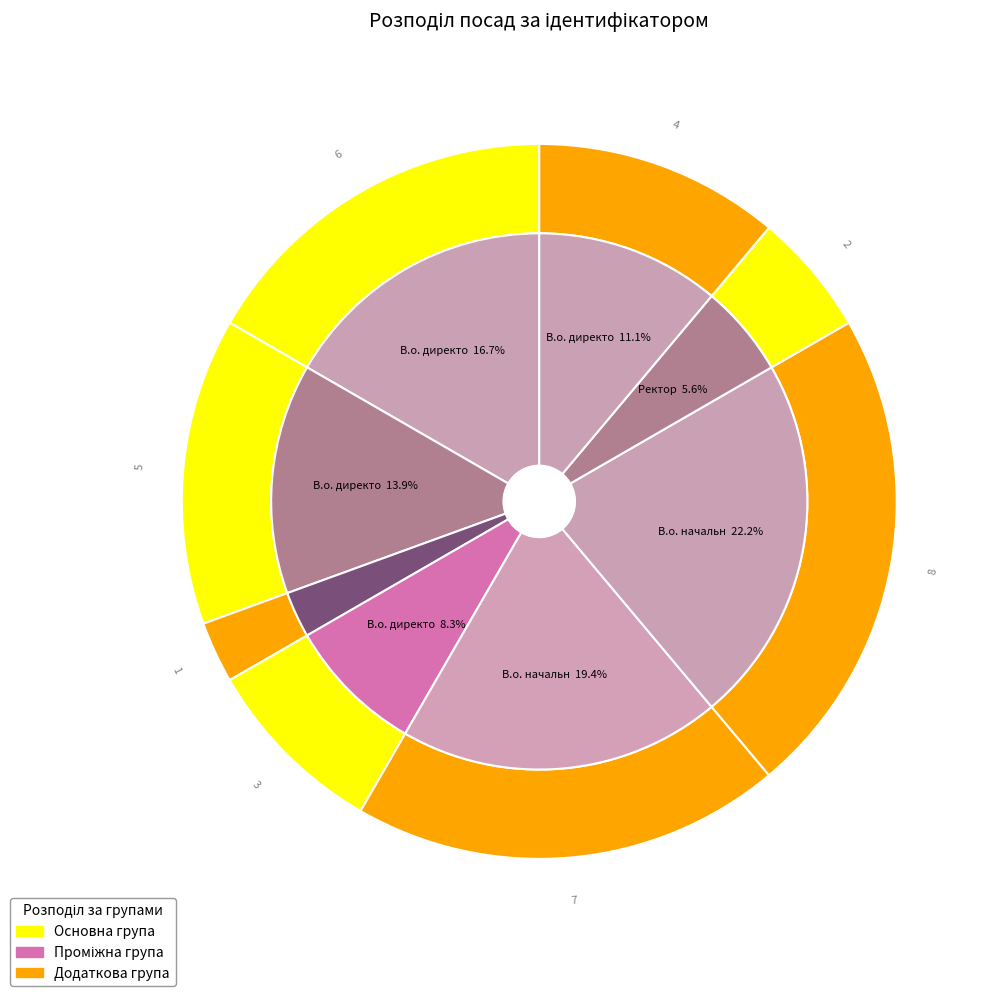

Is it true that Генеральний директор is 13% of the pie?

False